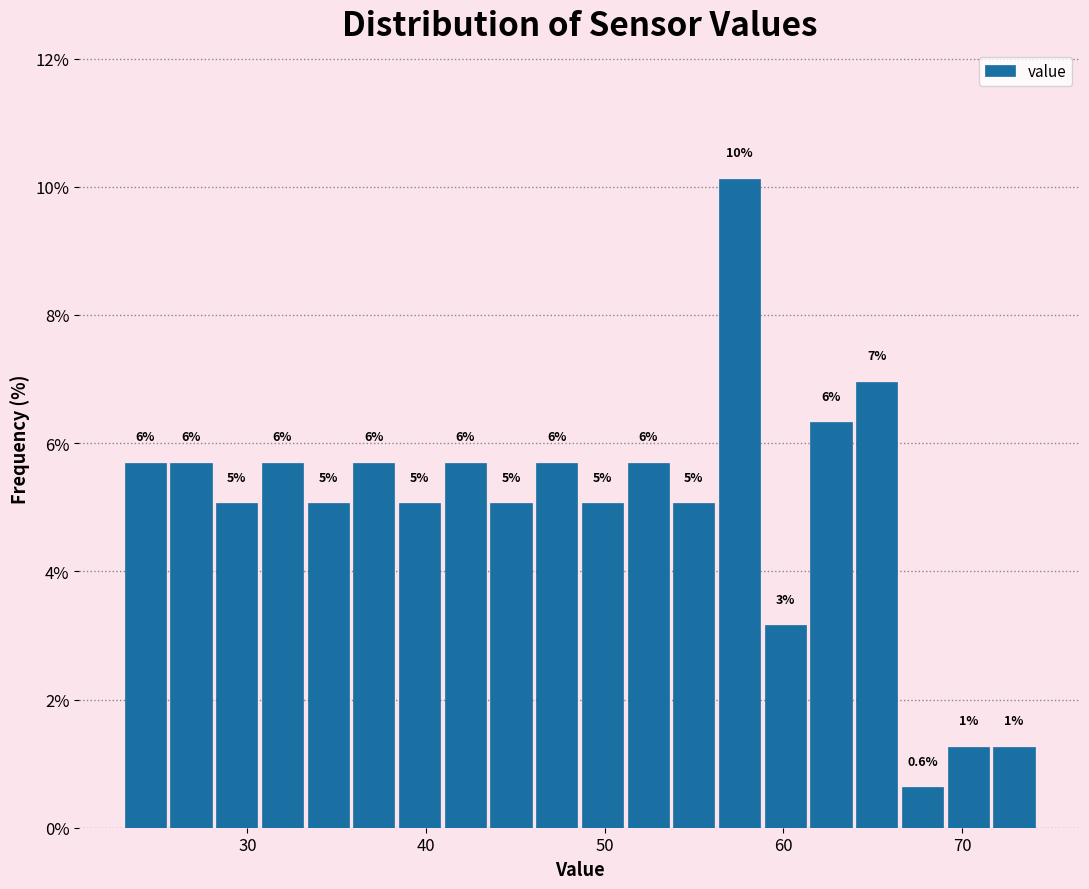

Read against the x-axis, roughly where is the centre of the tallest bar?

58